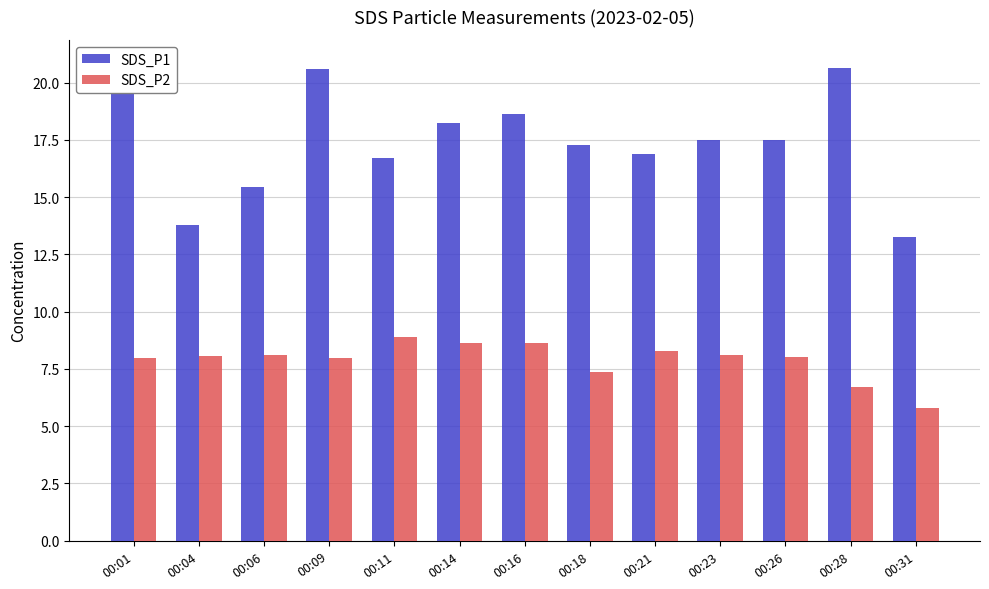

Reading right to left, transcribe all the data shown in this chart.

SDS_P1: 00:31=13.2	00:28=20.6	00:26=17.5	00:23=17.5	00:21=16.9	00:18=17.3	00:16=18.6	00:14=18.2	00:11=16.7	00:09=20.6	00:06=15.4	00:04=13.8	00:01=20.8
SDS_P2: 00:31=5.8	00:28=6.7	00:26=8.0	00:23=8.1	00:21=8.3	00:18=7.3	00:16=8.6	00:14=8.6	00:11=8.9	00:09=8.0	00:06=8.1	00:04=8.1	00:01=8.0